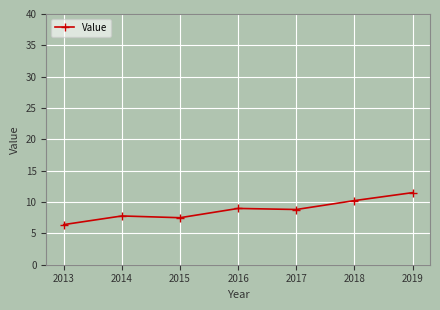

What is the value of the 7th point from the left?

11.5